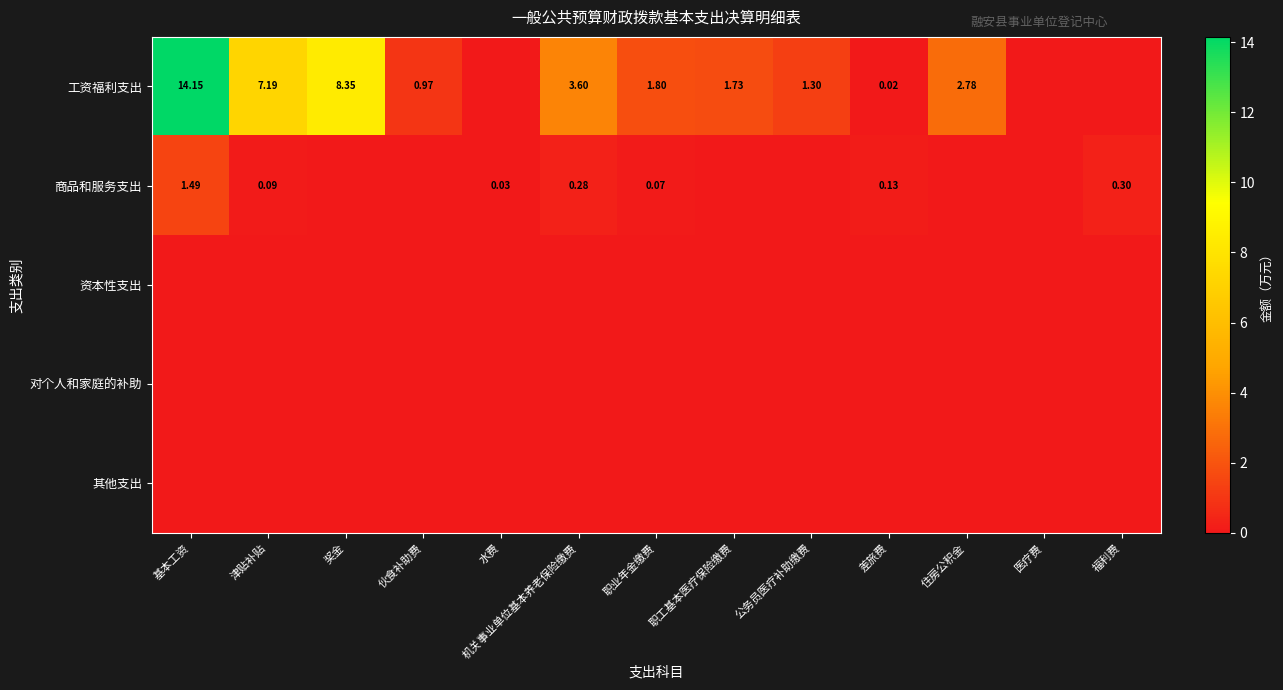

Which label corresponds to the largest value in the chart?

基本工资